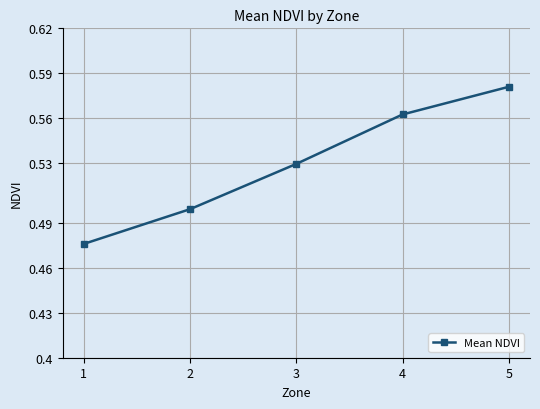

What is the difference between the maximum and minimum values?

0.1